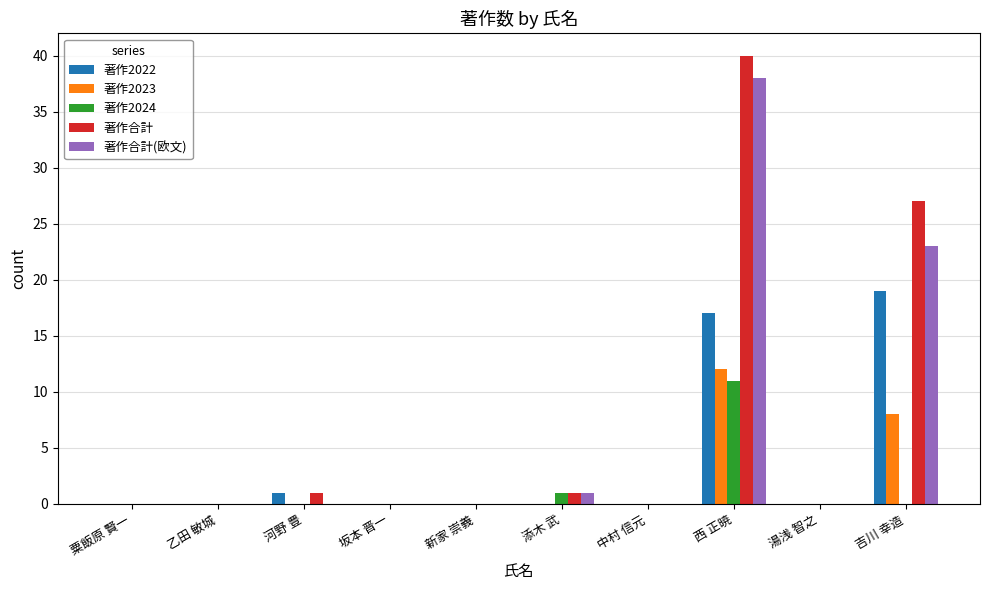

At which category is the sum across all series the highest?

西 正暁